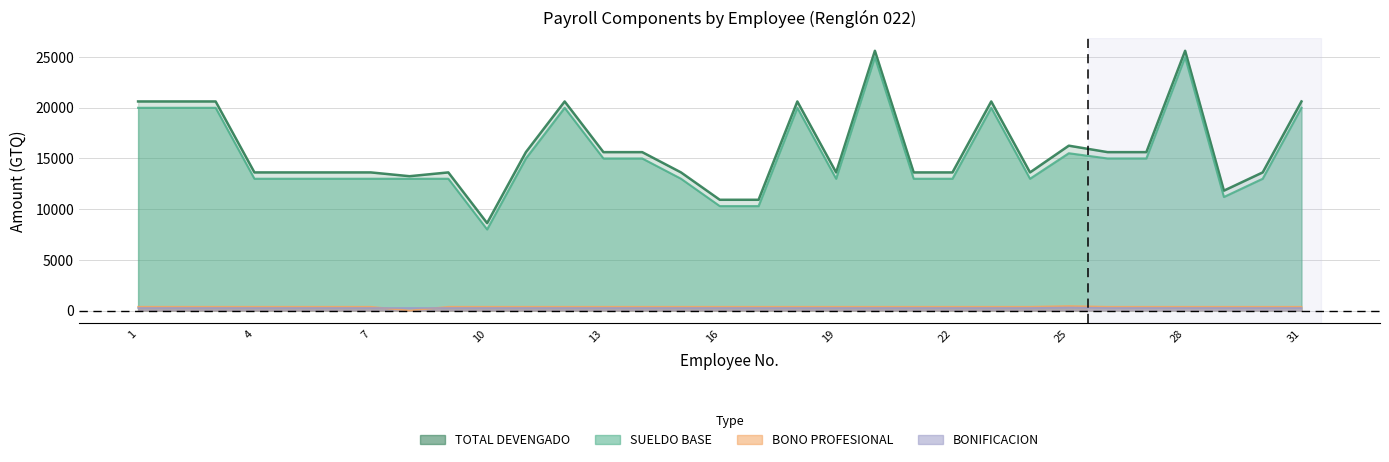

True or false: TOTAL DEVENGADO has a value of 20625.0 at 3.

True